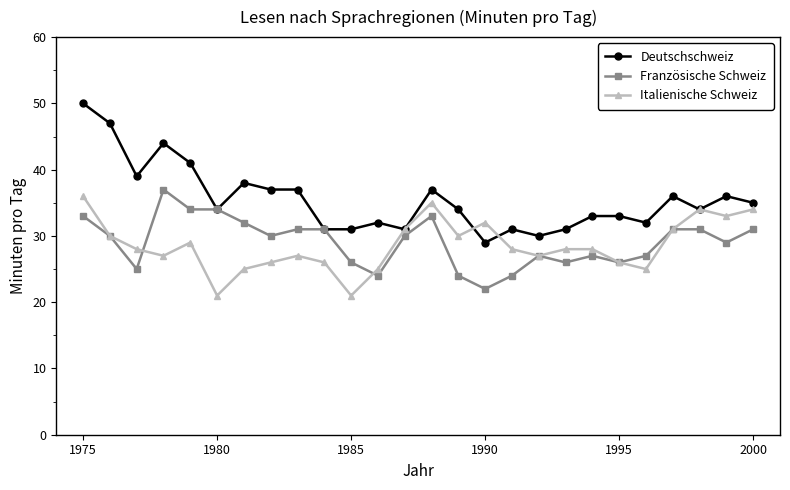

Which series has the largest total across all categories?

Deutschschweiz